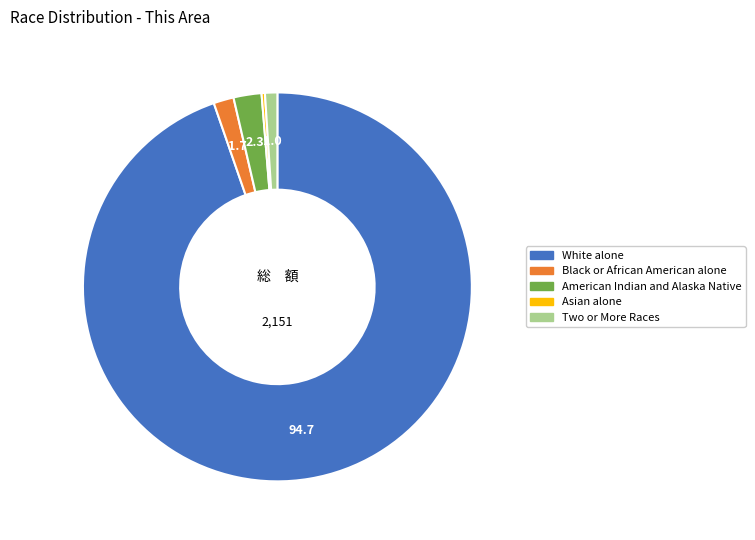

Is there any slice that represents more than half of the pie?

Yes